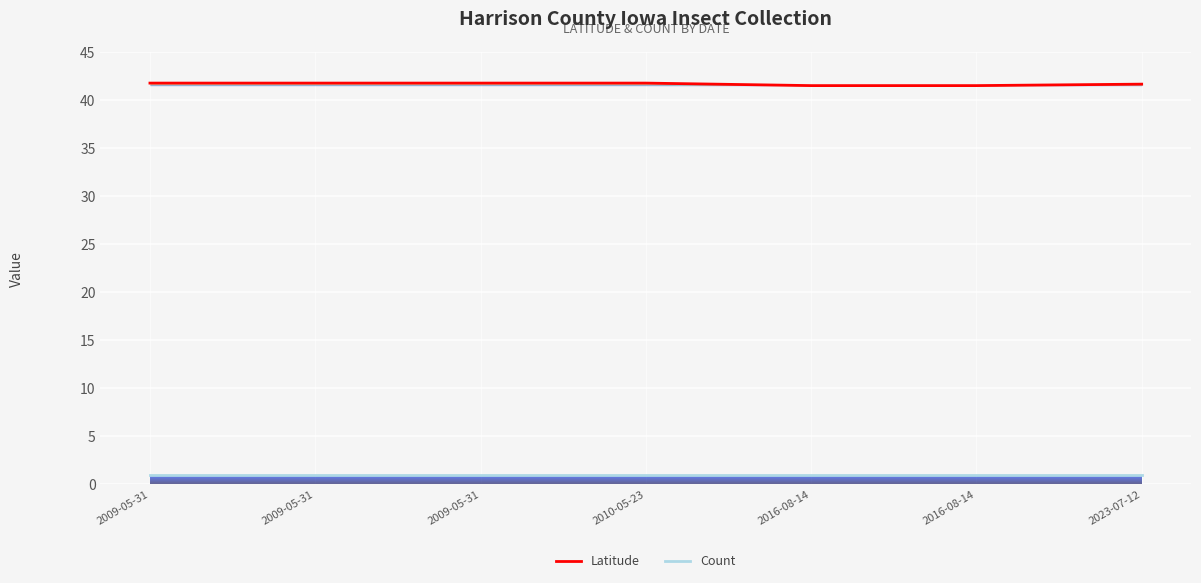

How many Latitude values are between 41 and 42?

7